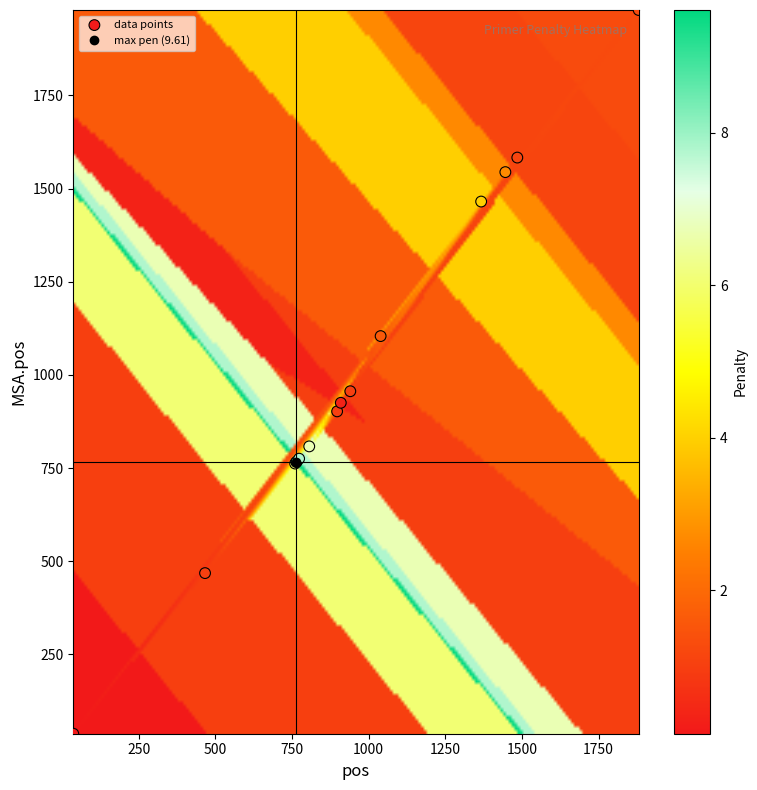

What Y value in the scatter plot is closest to 1008?

956